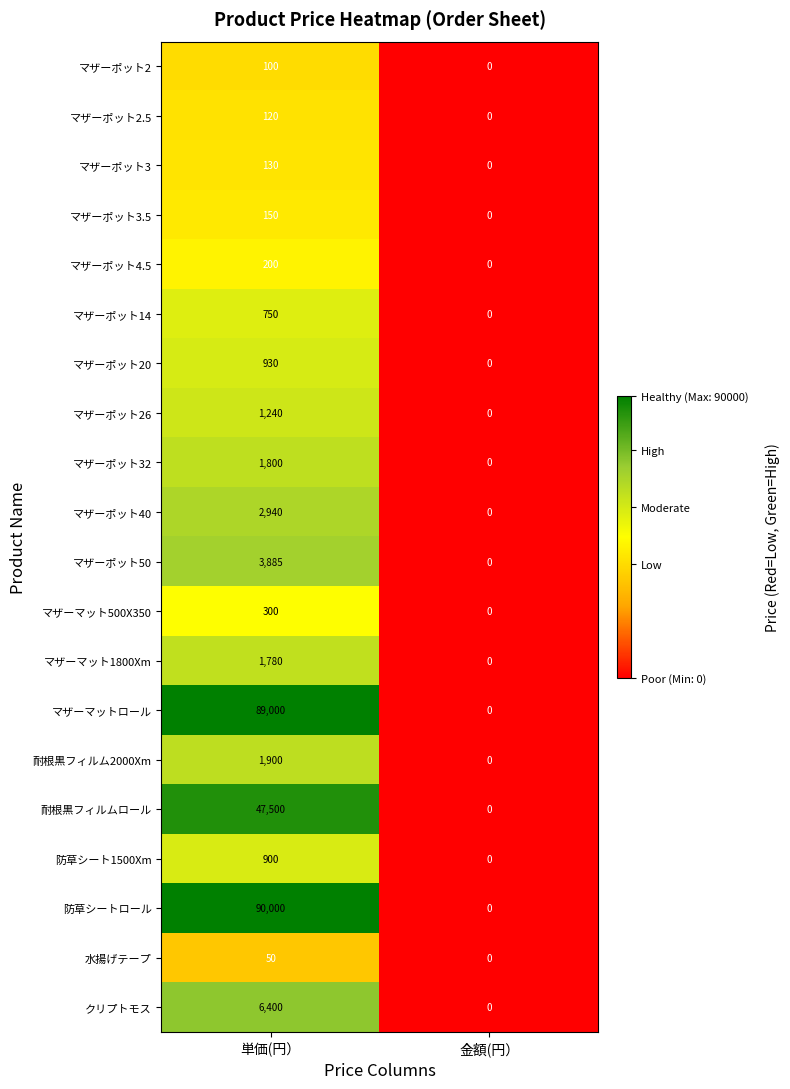

How many series are shown in this chart?

20